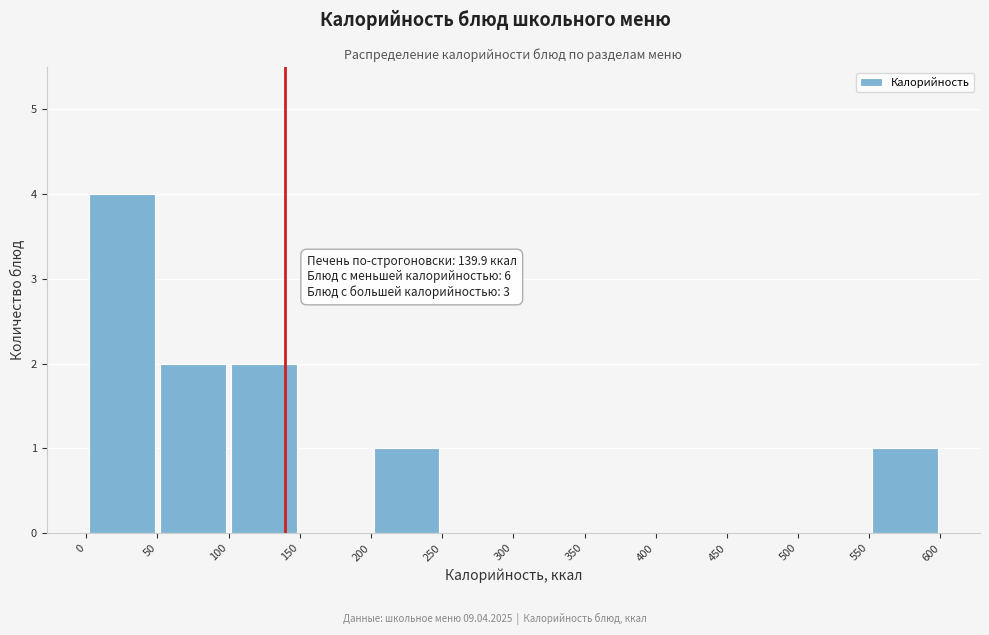

Which range on the x-axis has the tallest bar?

0 to 50